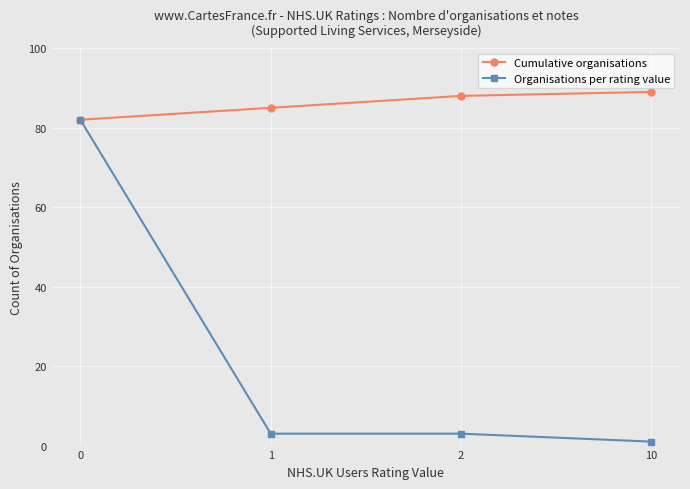

Which series has the largest range (max minus min)?

Organisations per rating value